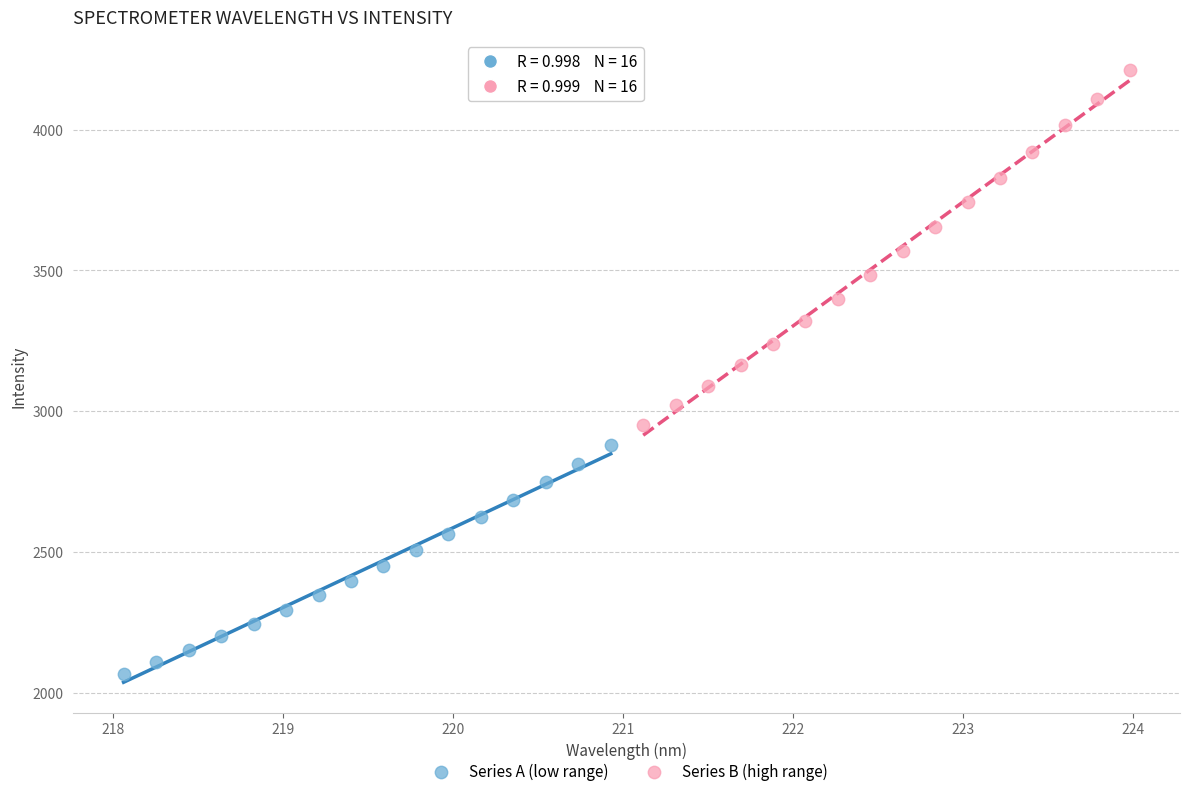

Which series contains the highest Y value?

Series B (high range)